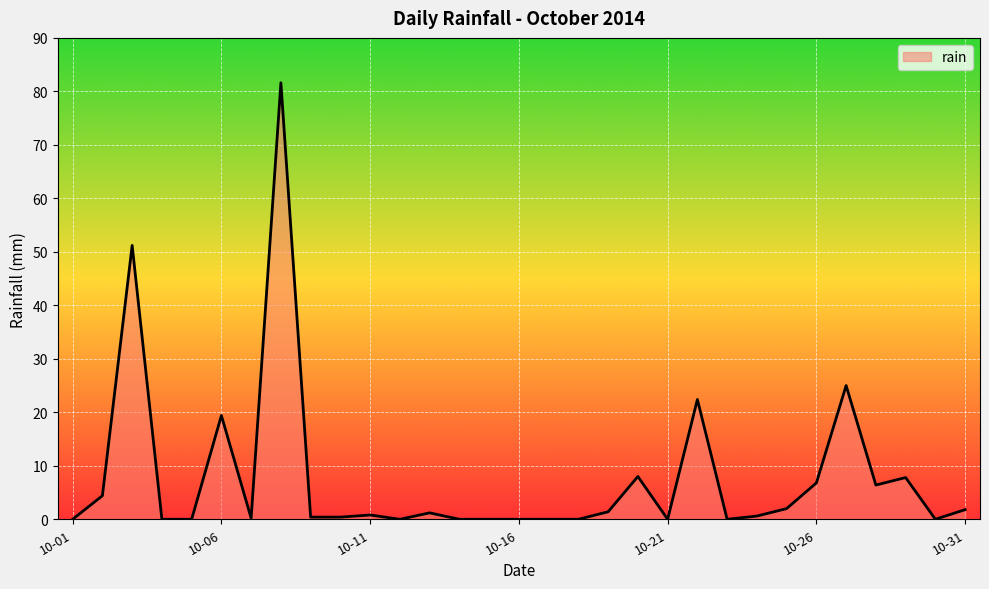

What is the greatest value displayed?

81.6